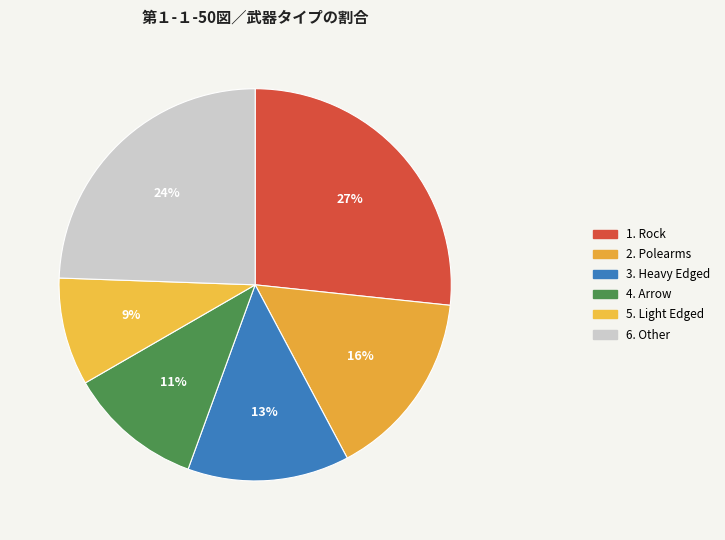

How many slices are in this pie chart?

6